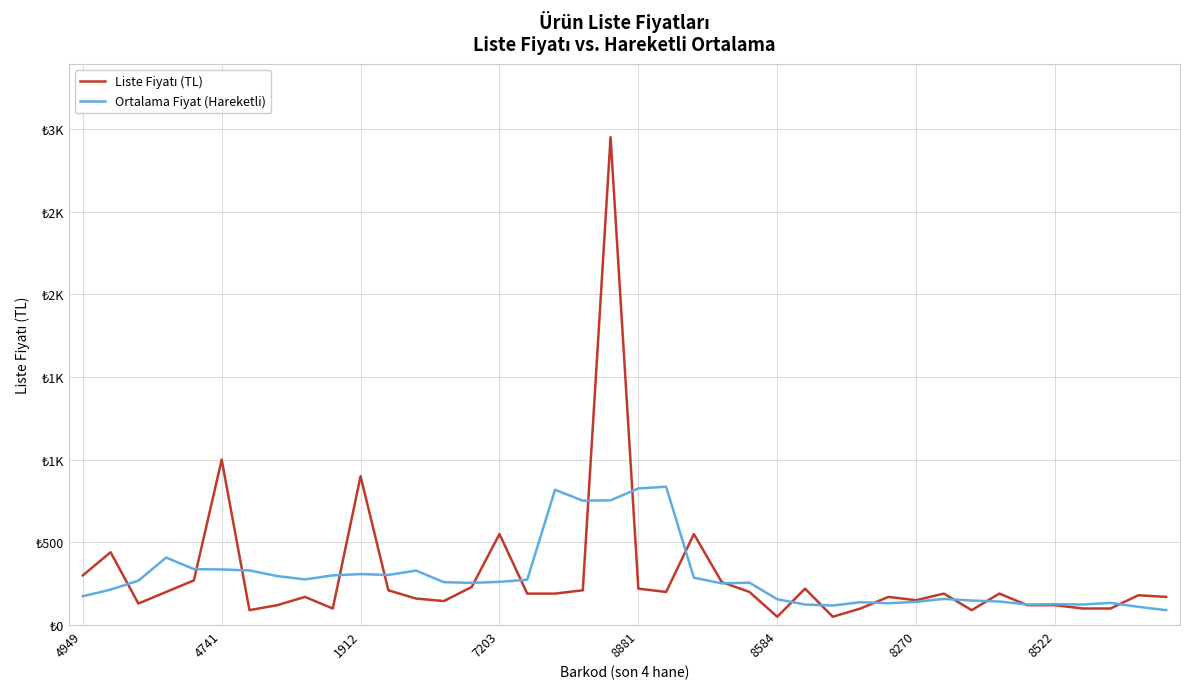

Does the chart have visible grid lines?

Yes